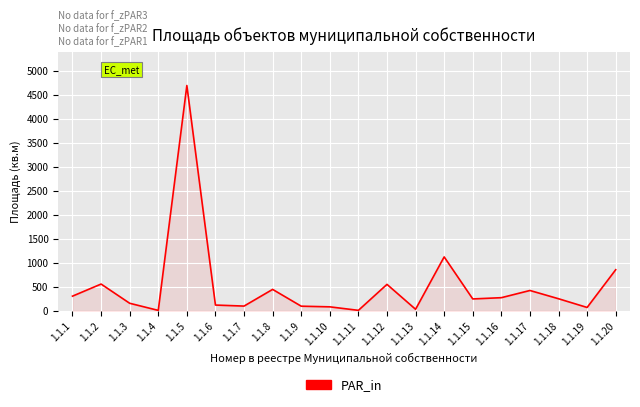

At which category does the chart reach its peak across all series?

1.1.5